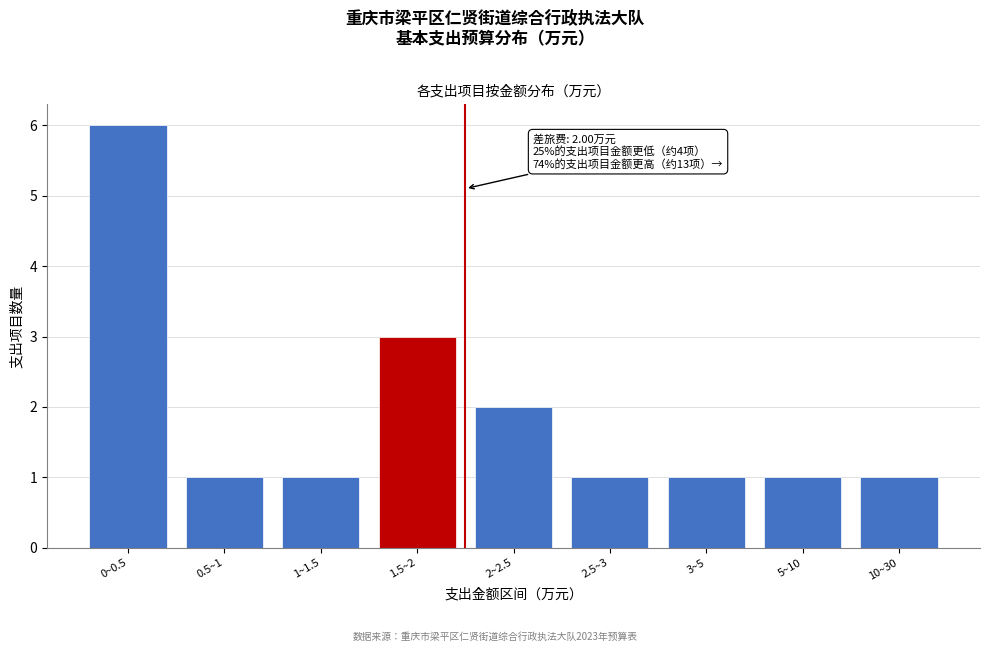

Reading left to right, transcribe all the data shown in this chart.

0~0.5=6	0.5~1=1	1~1.5=1	1.5~2=3	2~2.5=2	2.5~3=1	3~5=1	5~10=1	10~30=1